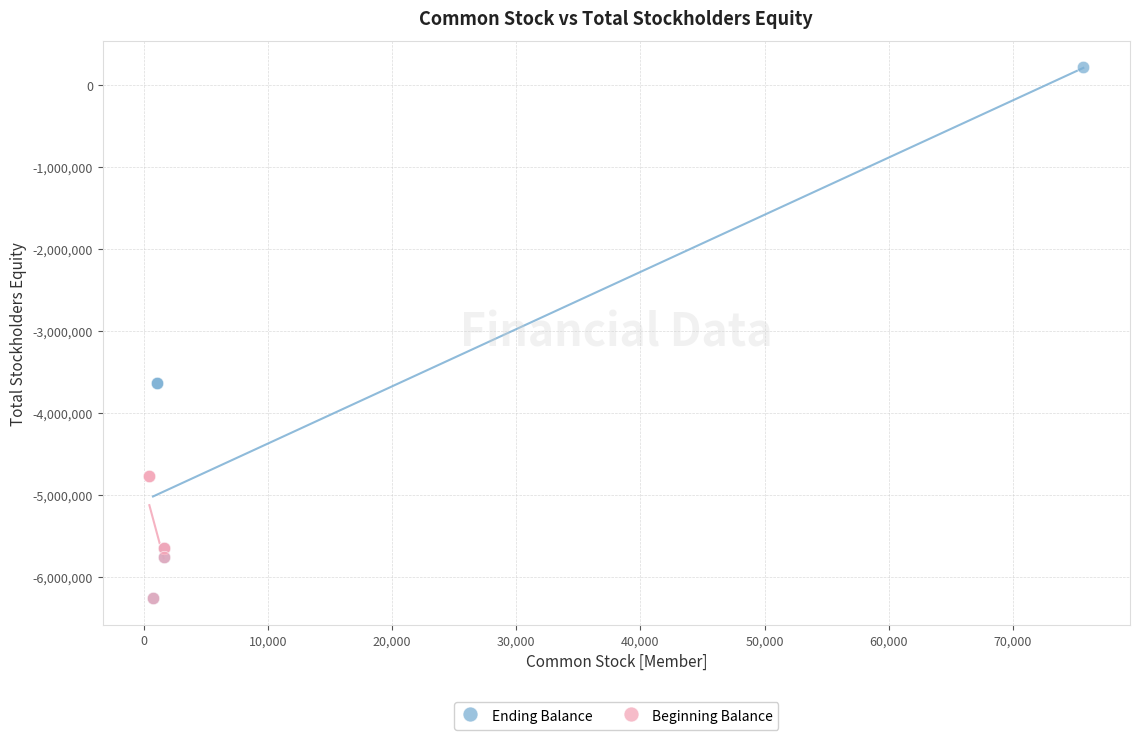

Which series has the widest spread of Y values?

Ending Balance